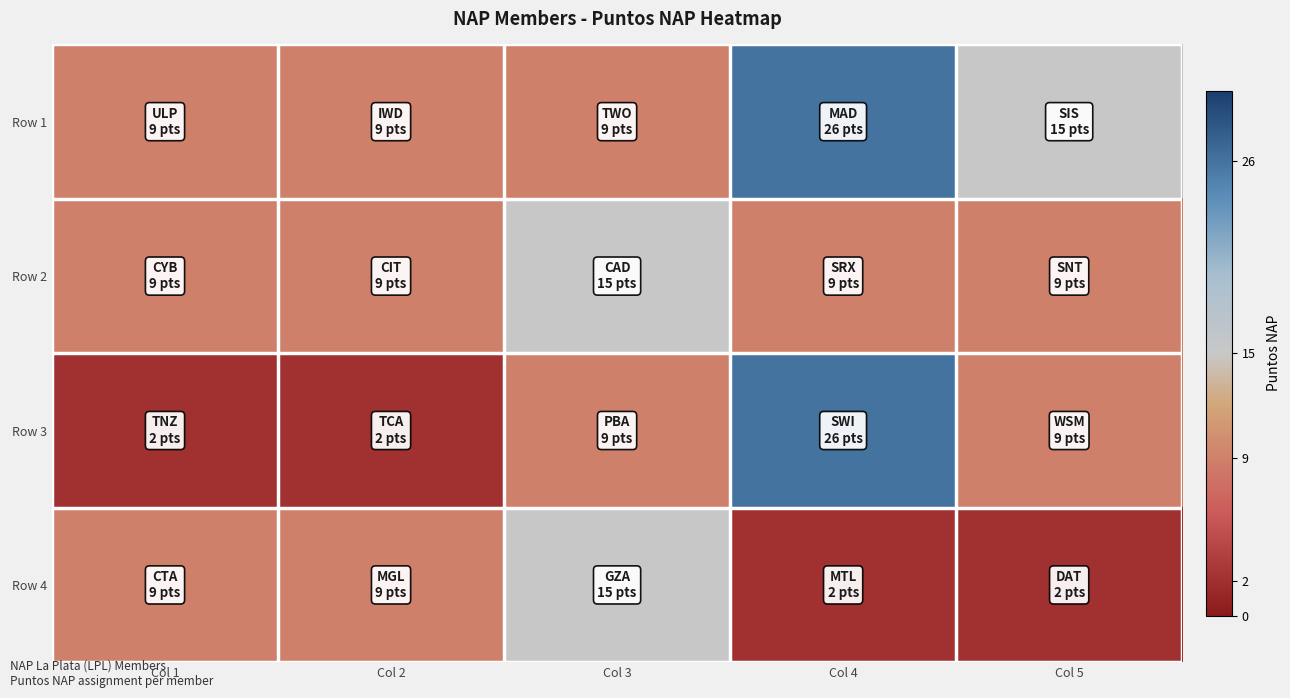

Count the number of data series in this chart.

4